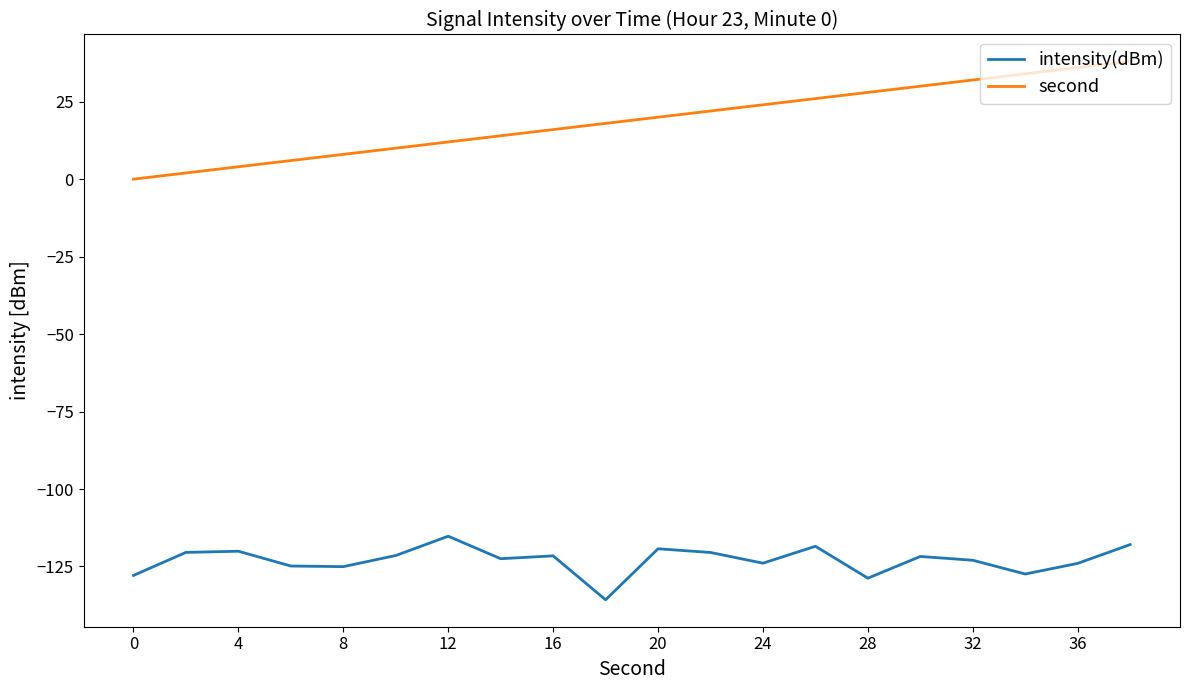

Does the chart display data point markers on the line(s)?

No